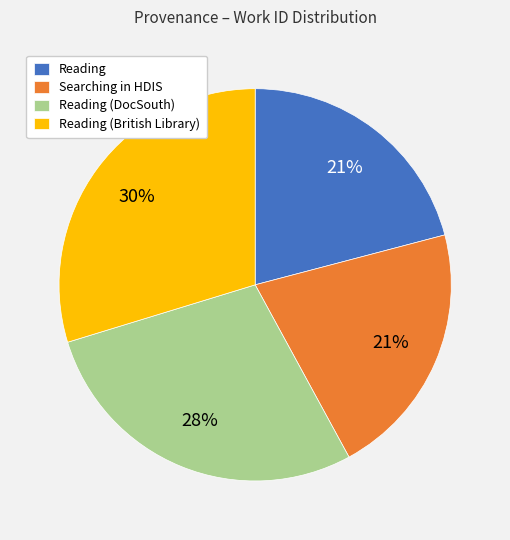

Which has a higher value, Reading (British Library) or Searching in HDIS?

Reading (British Library)